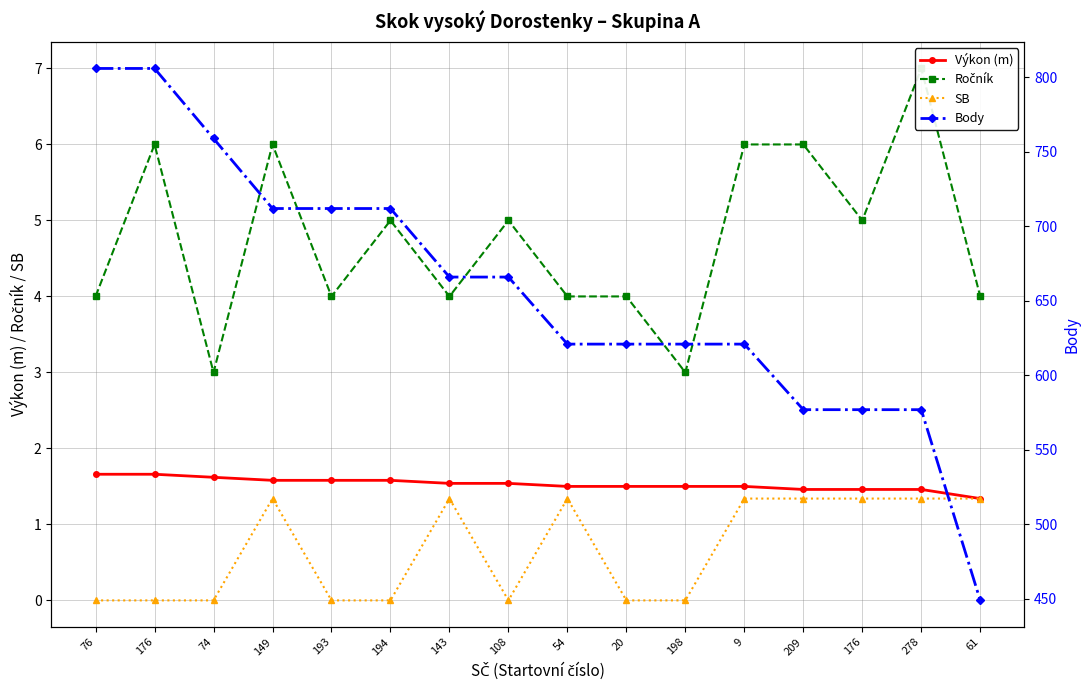

What are all the series names shown in the legend?

Výkon (m), Ročník, SB, Body